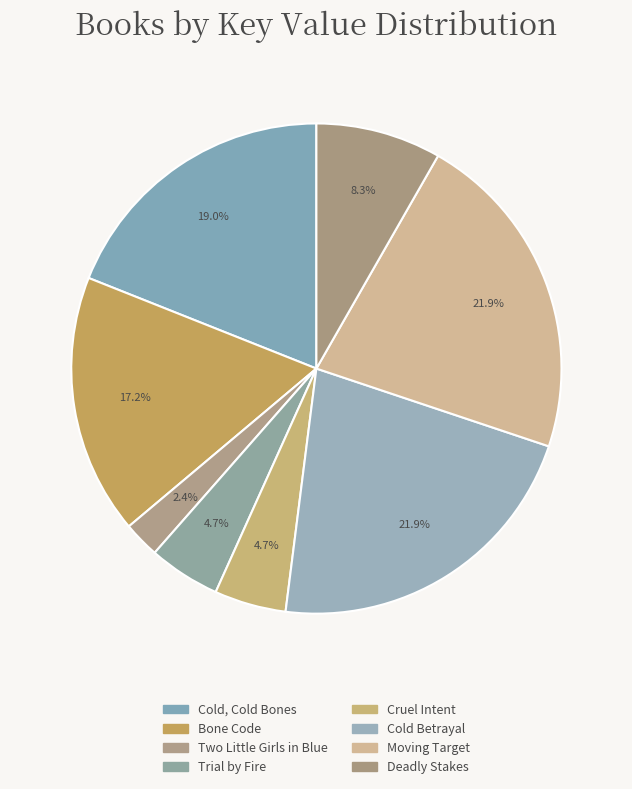

Is it true that Cruel Intent is 5% of the pie?

True